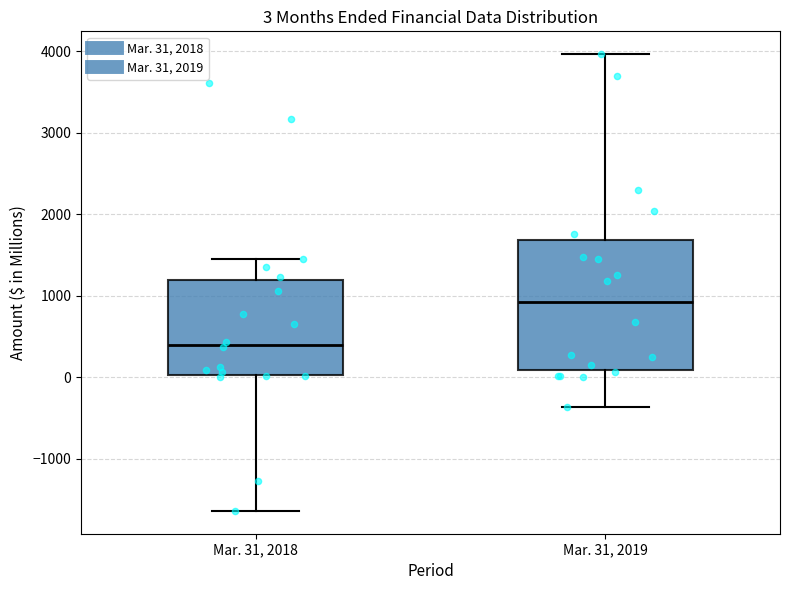

Which box's median line is the lowest?

Mar. 31, 2018